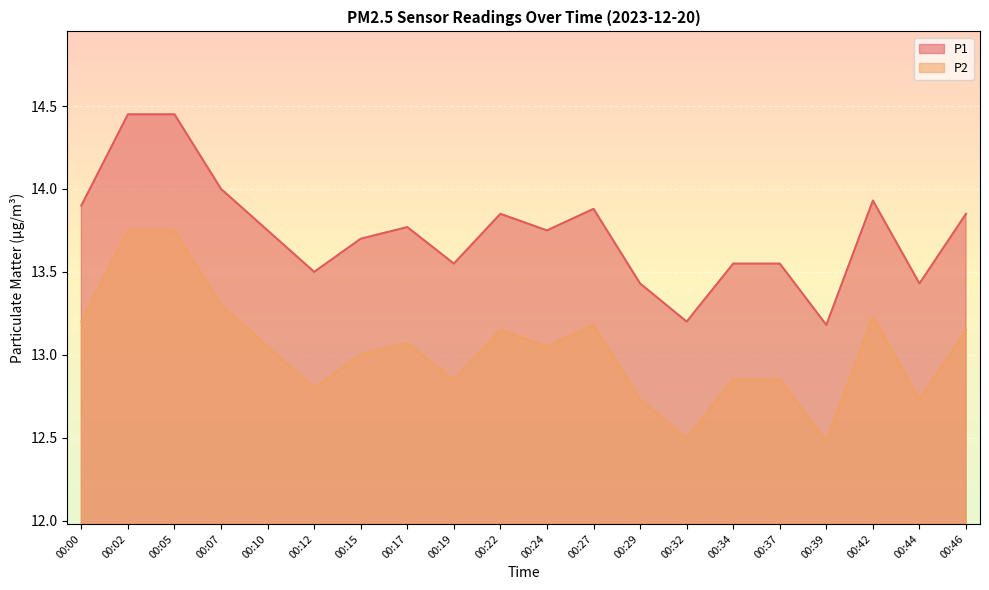

The P2 series shows 7.6 at 00:24. True or false?

False